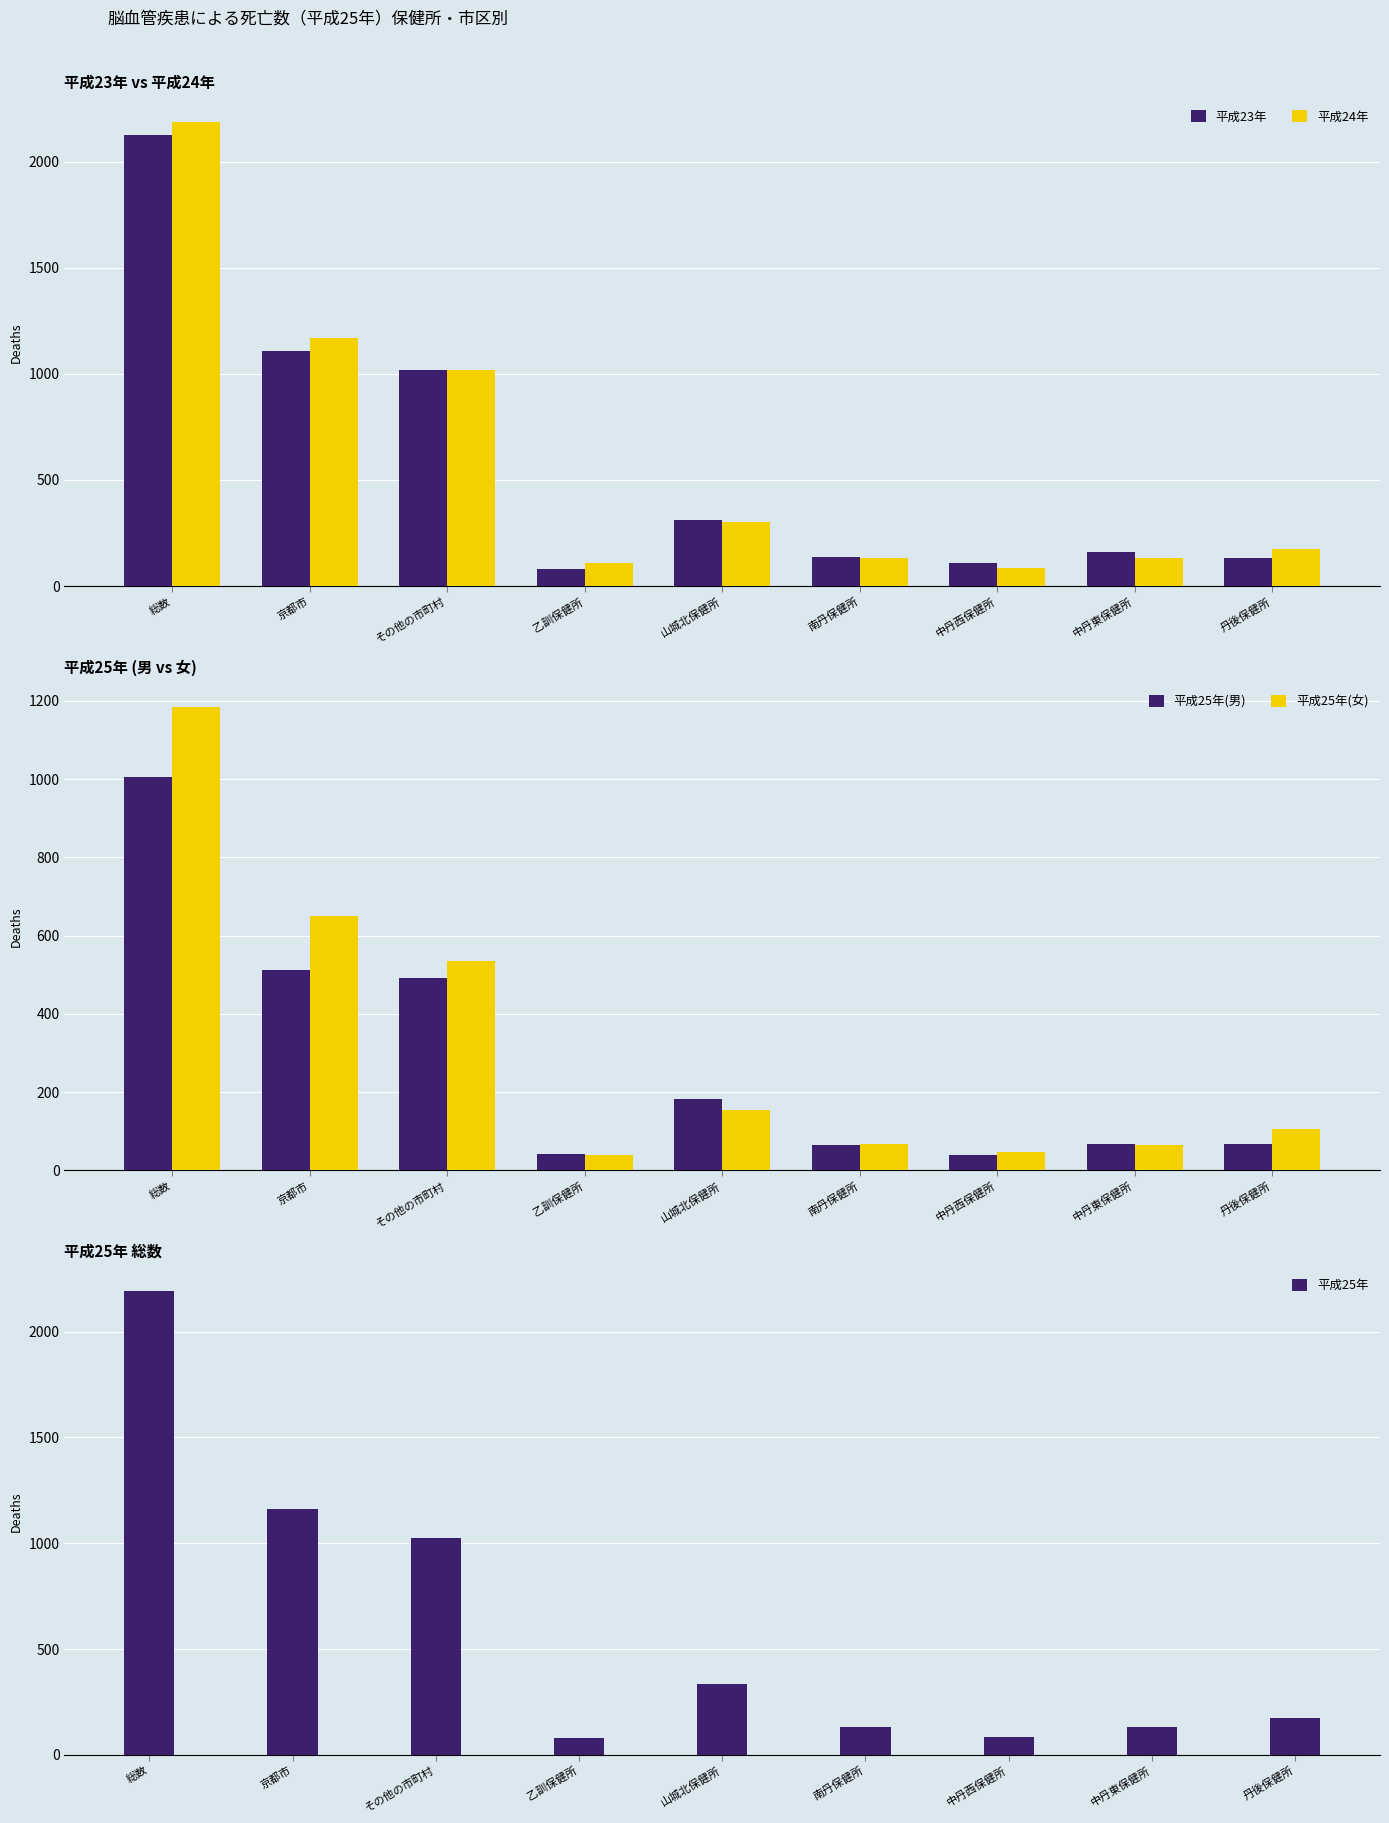

Which has a higher value, 丹後保健所 or 中丹東保健所?

中丹東保健所